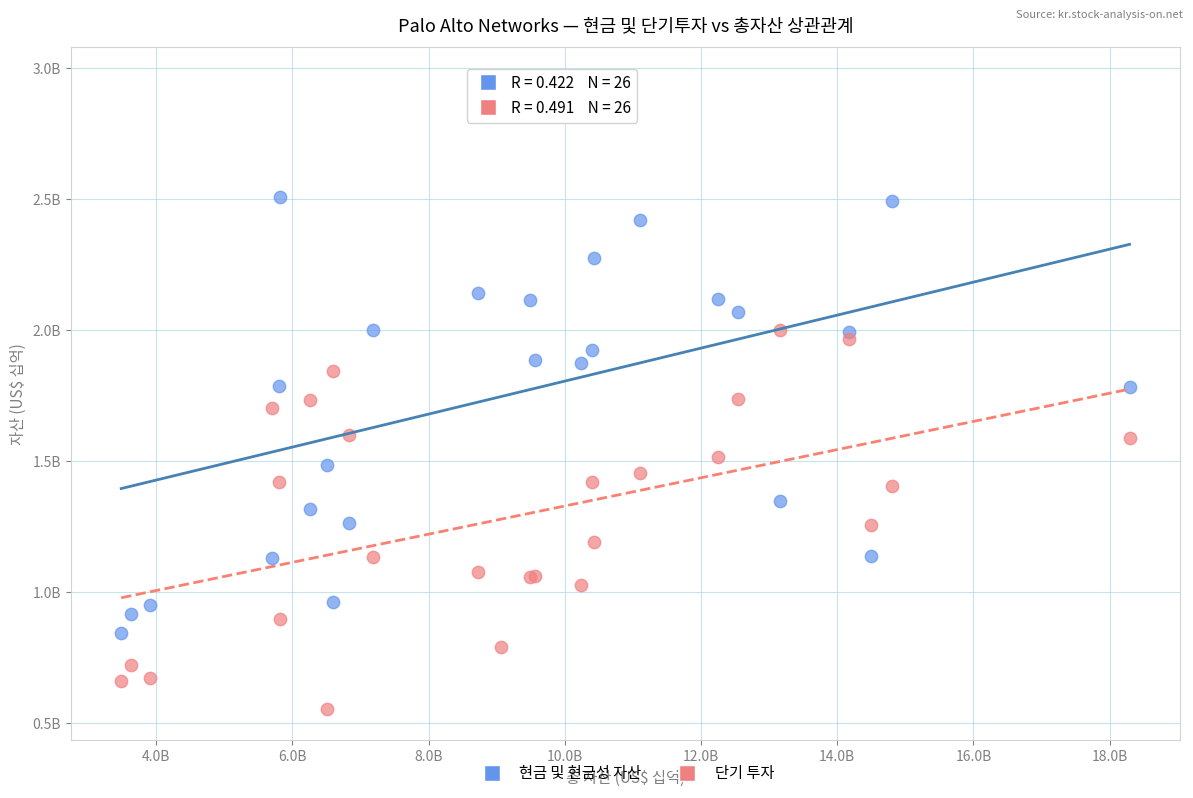

What are all the series names shown in the legend?

현금 및 현금성 자산, 단기 투자